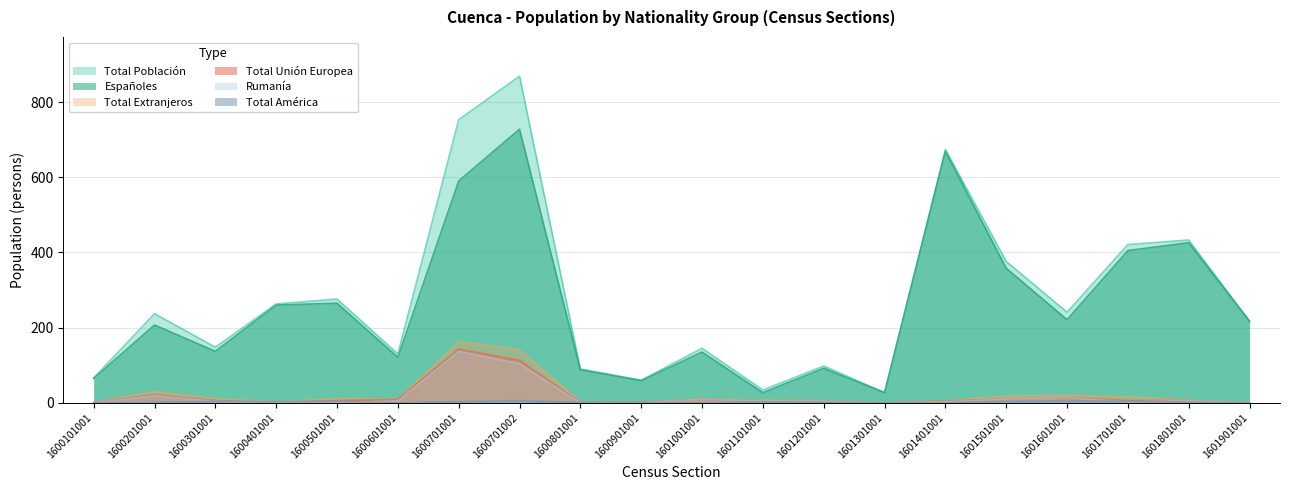

Which category has the highest value across all series?

1600701002